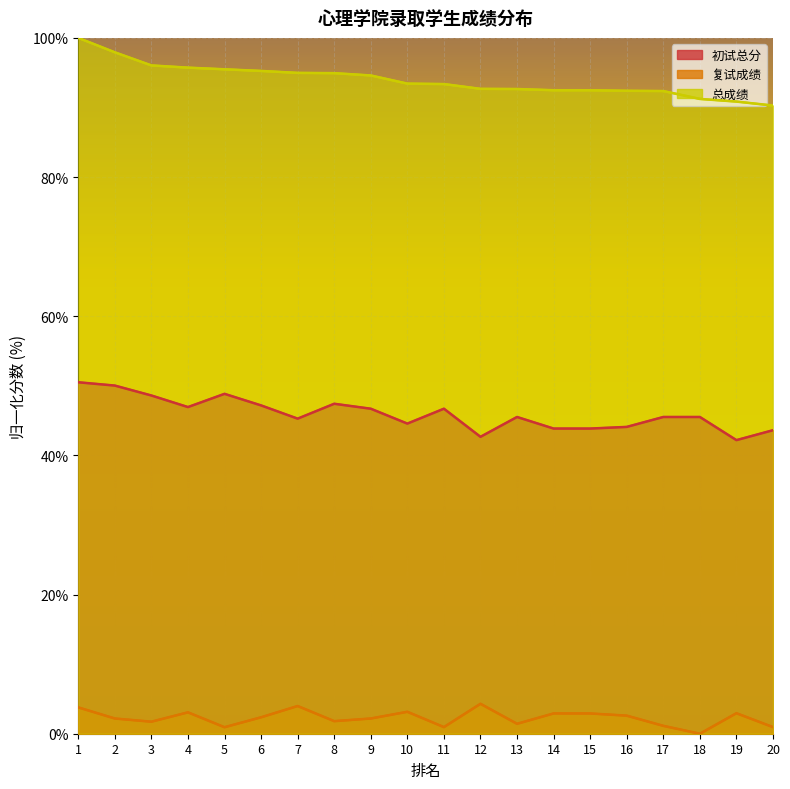

Which series has the largest total across all categories?

总成绩